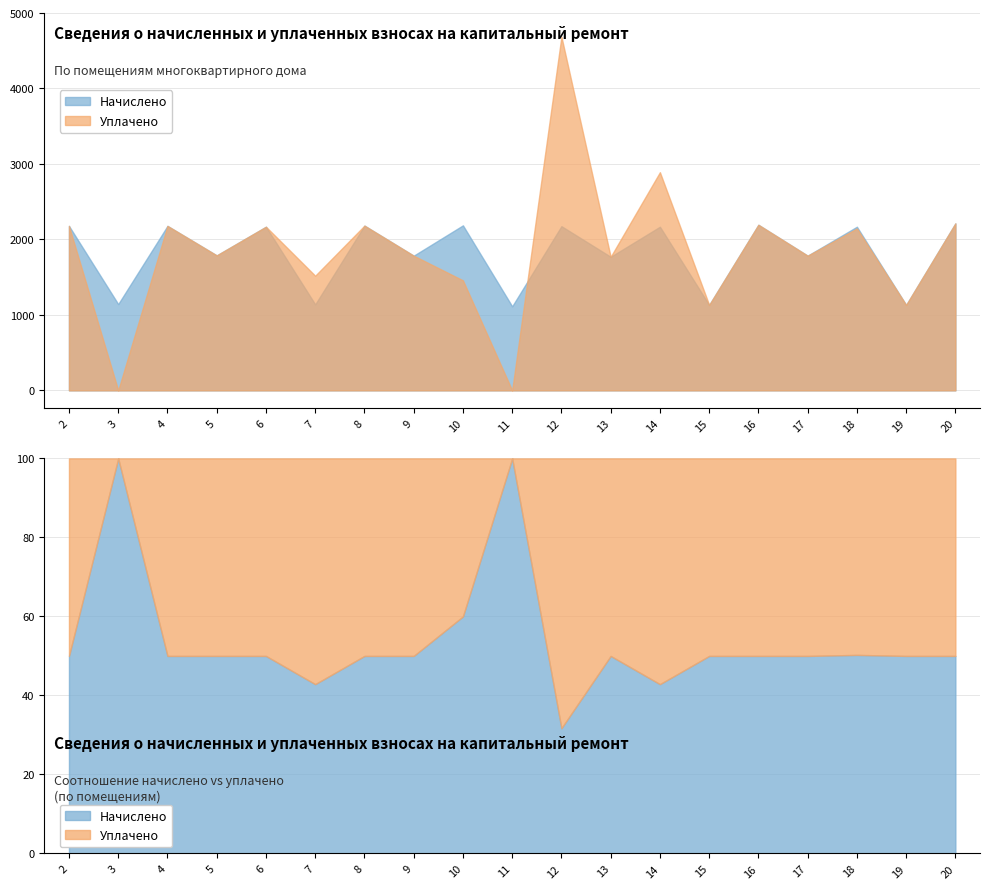

What is the difference between the maximum and minimum values in the Уплачено series?

4686.4